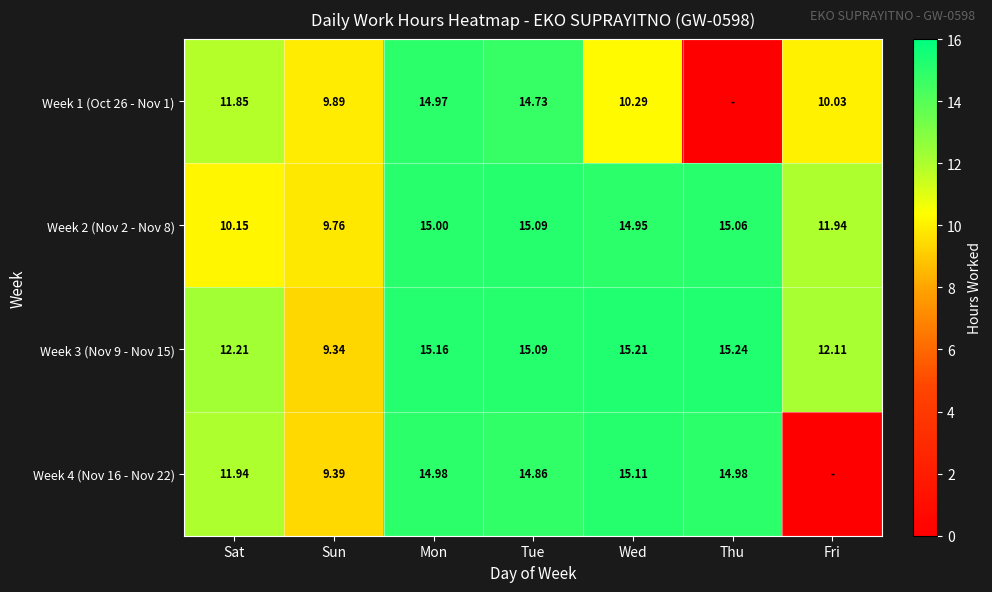

At which label is Week 2 (Nov 2 - Nov 8) closest to 12?

Fri